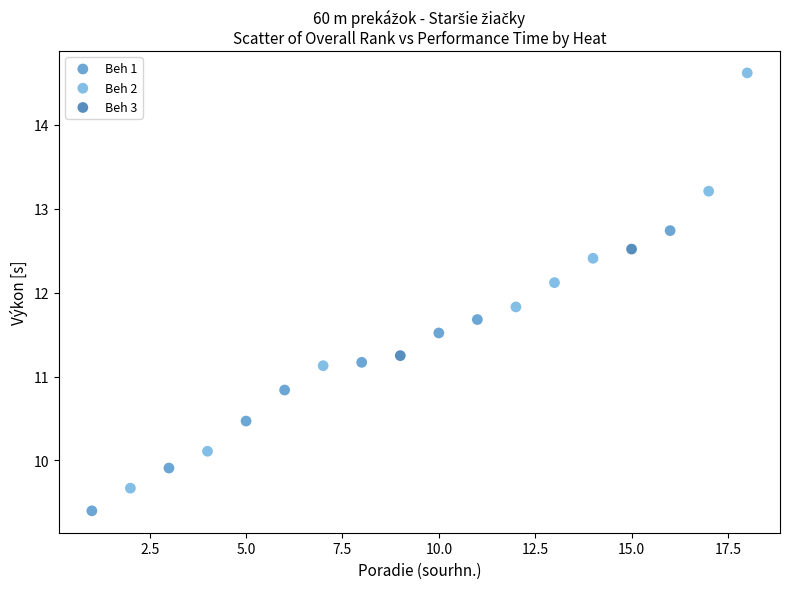

Which series has the widest spread of Y values?

Beh 2